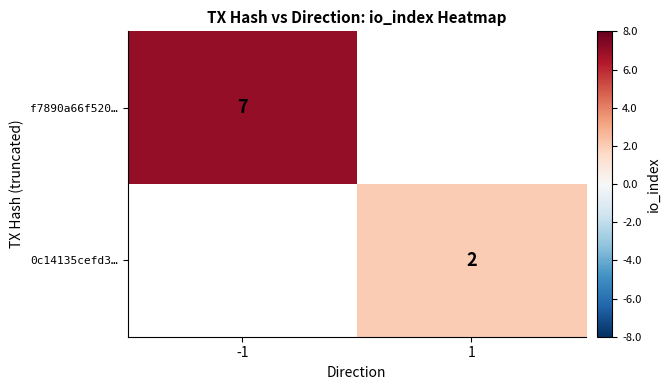

Count the number of data series in this chart.

2